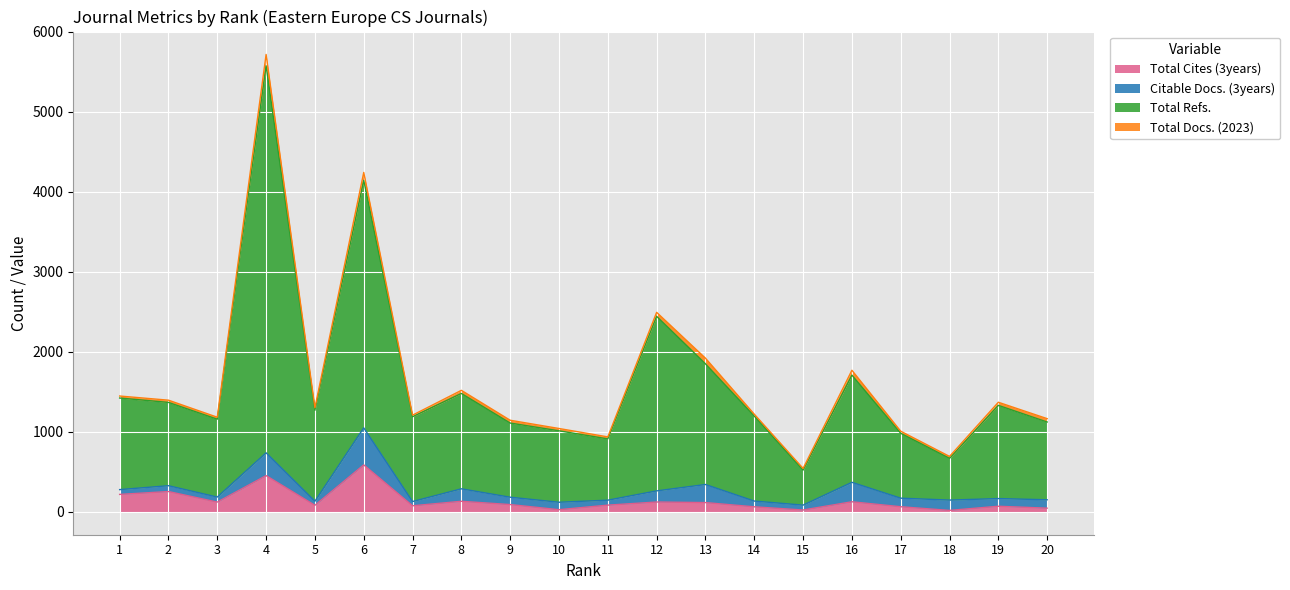

True or false: Total Cites (3years) has a value of 587 at 6.

True